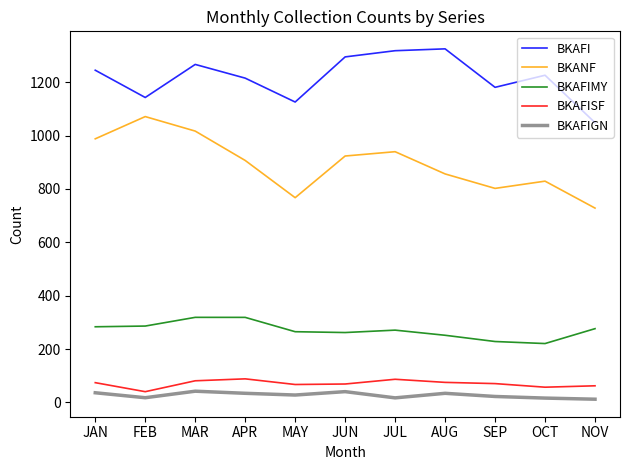

How many lines are shown in the chart?

5